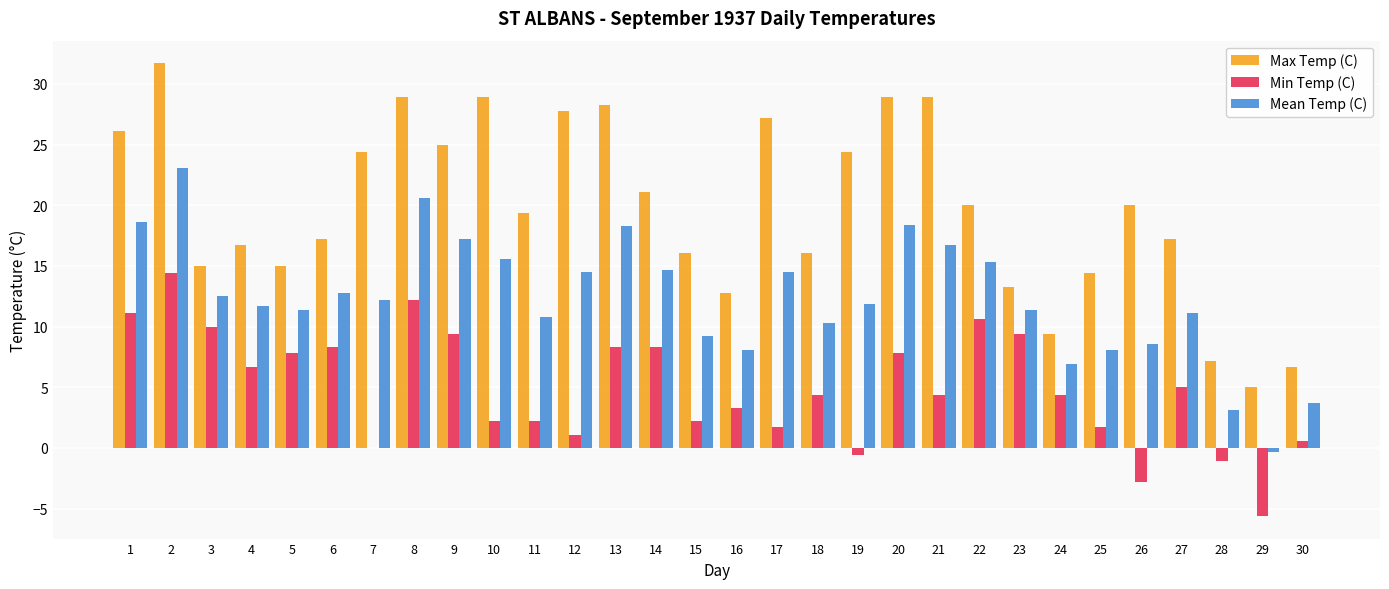

What are all the series names shown in the legend?

Max Temp (C), Min Temp (C), Mean Temp (C)